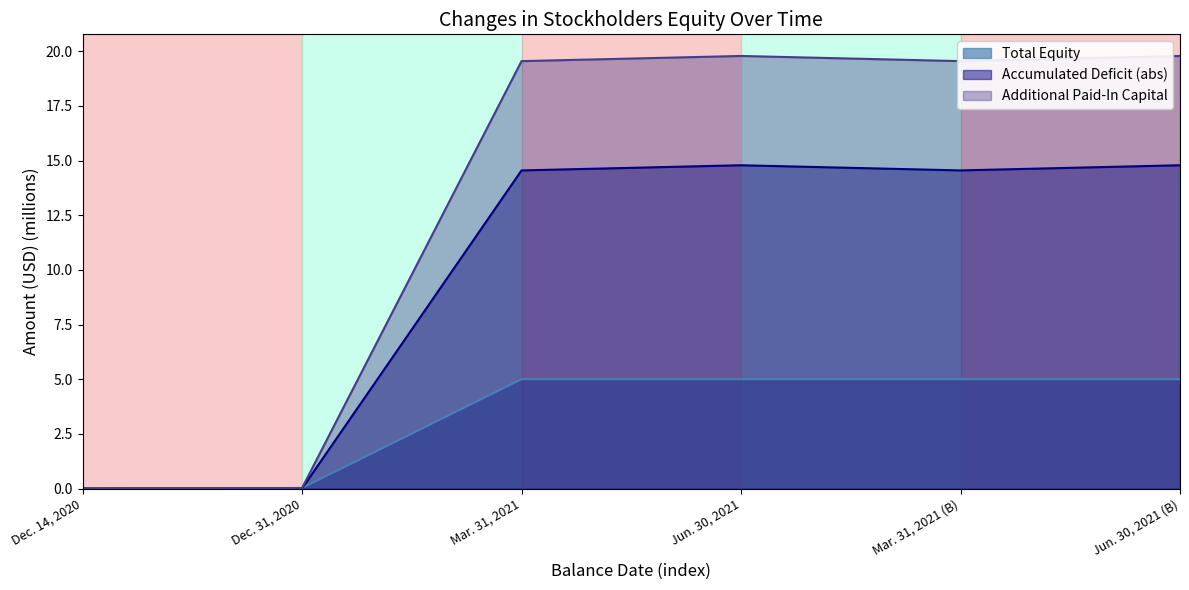

What position from the right is Dec. 31, 2020?

5